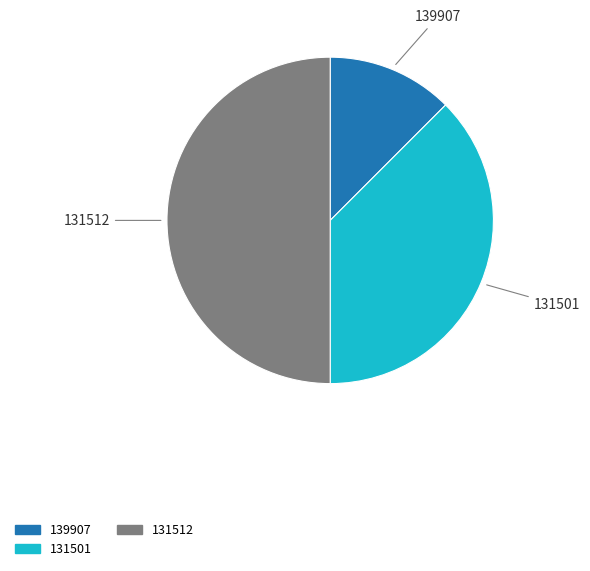

Which has a higher value, 139907 or 131512?

131512